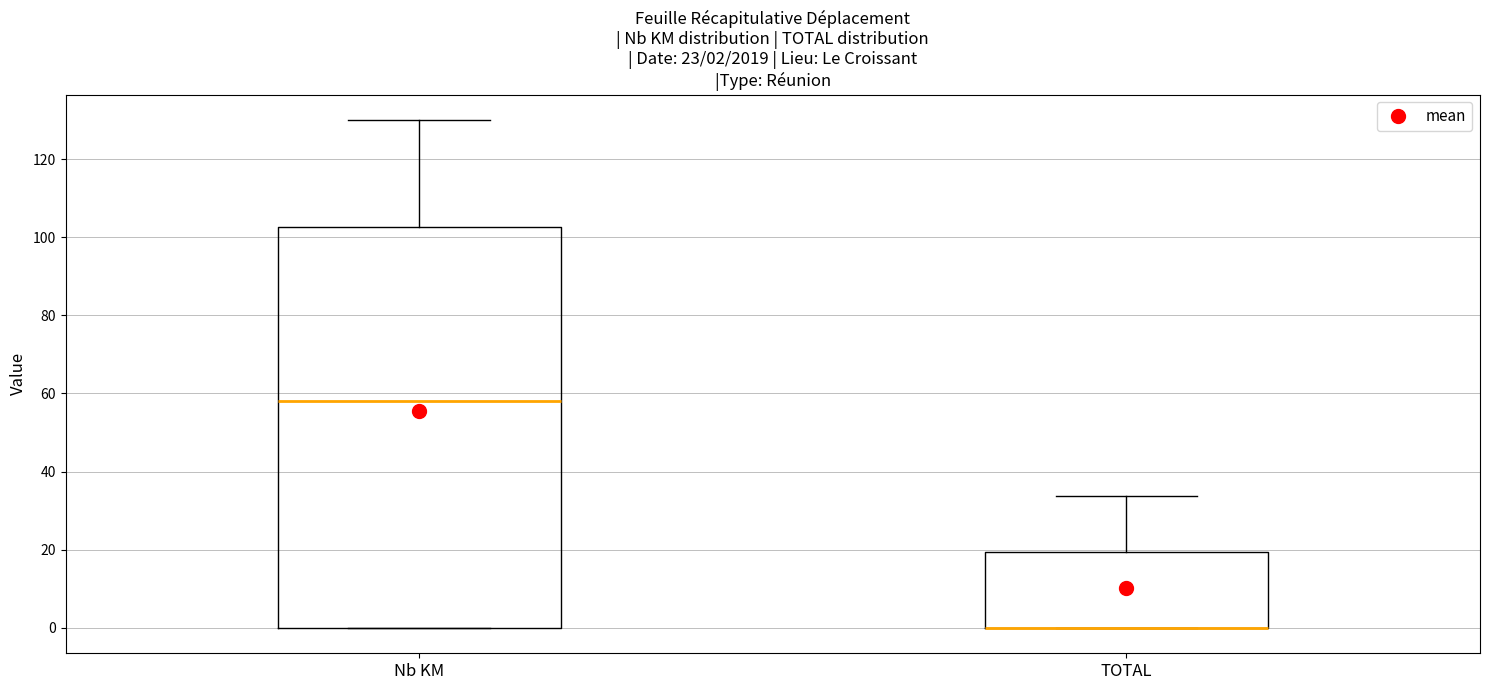

Comparing the boxes themselves (not the whiskers), which one is the tallest?

Nb KM